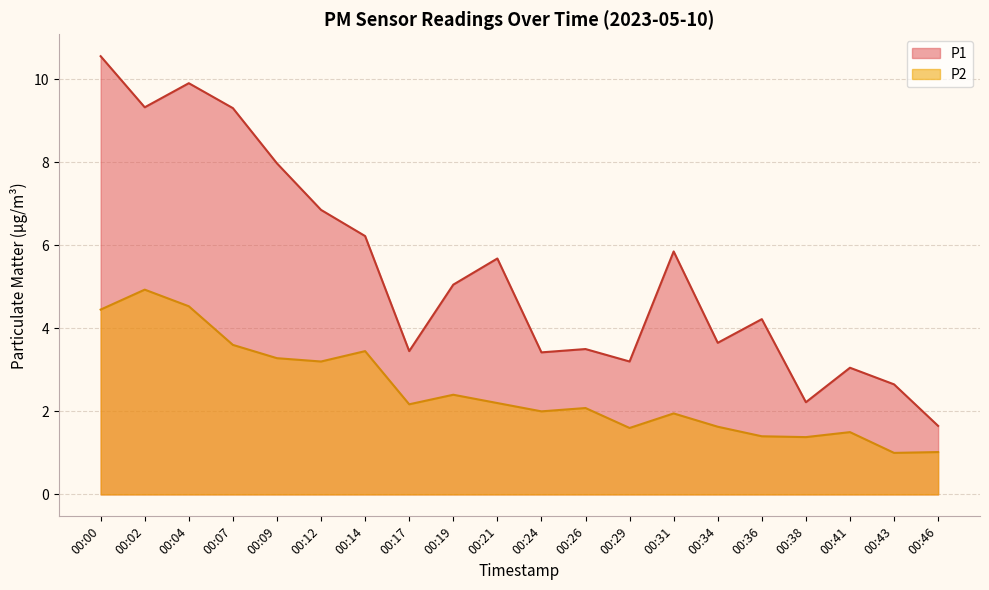

What is the average value of the P2 series?

2.5